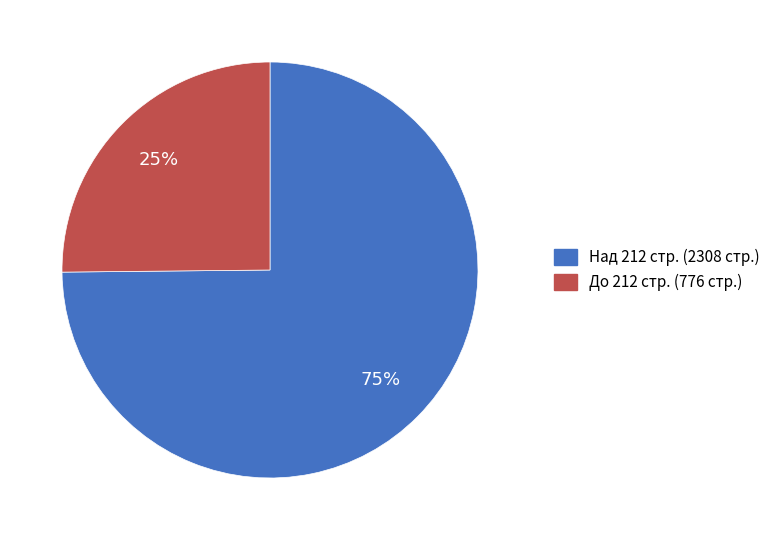

To the nearest percent, what is the difference between the largest and smallest slice percentages?

50%